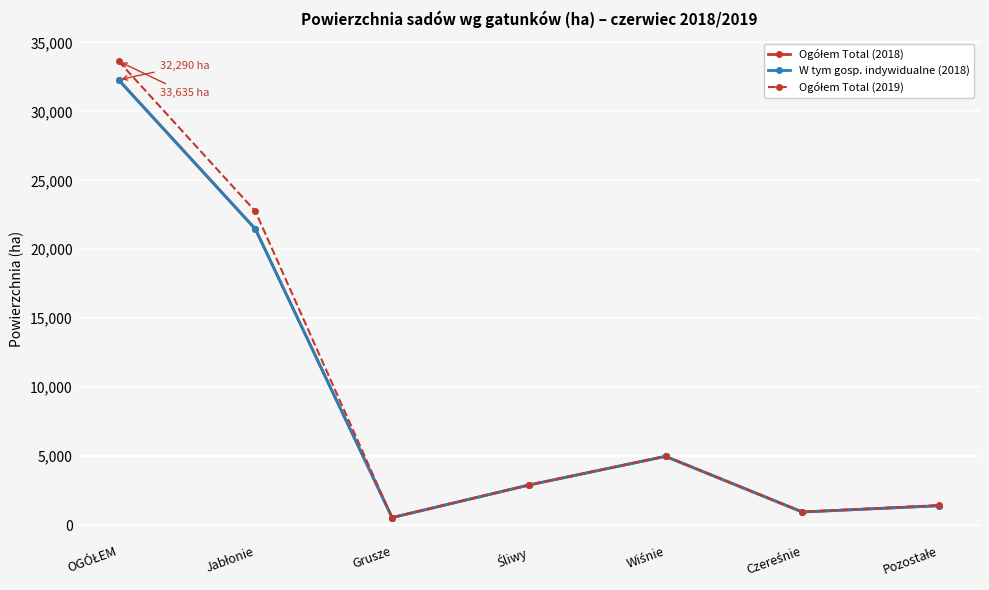

What is the label of the 3rd point from the left?

Grusze